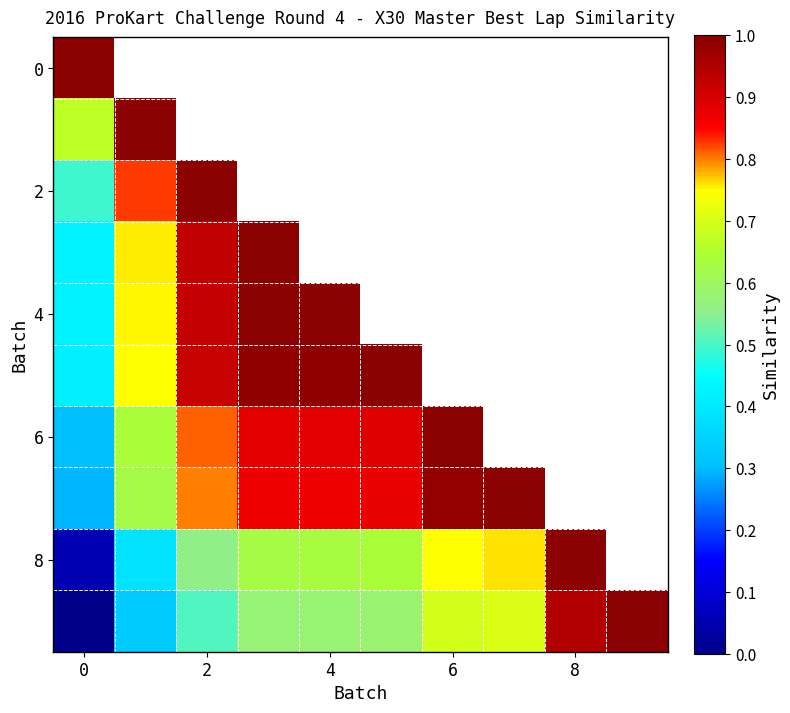

How many data points in 8 are above 0?

9